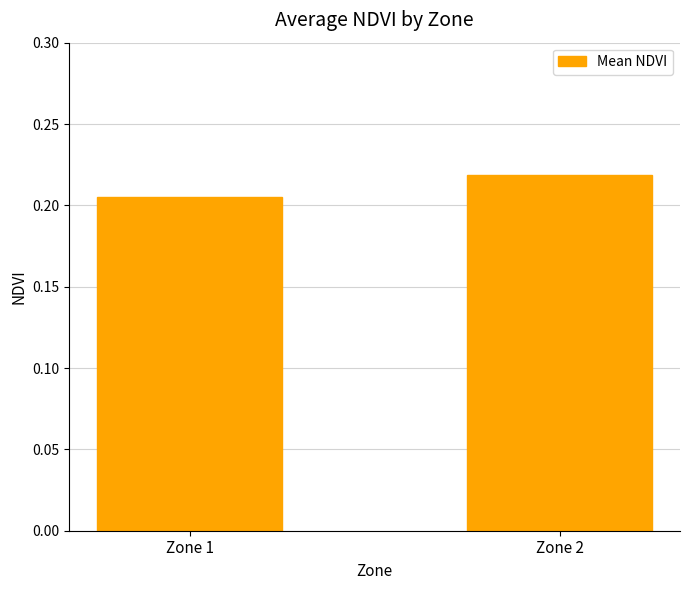

At which category does the chart reach its minimum across all series?

Zone 1